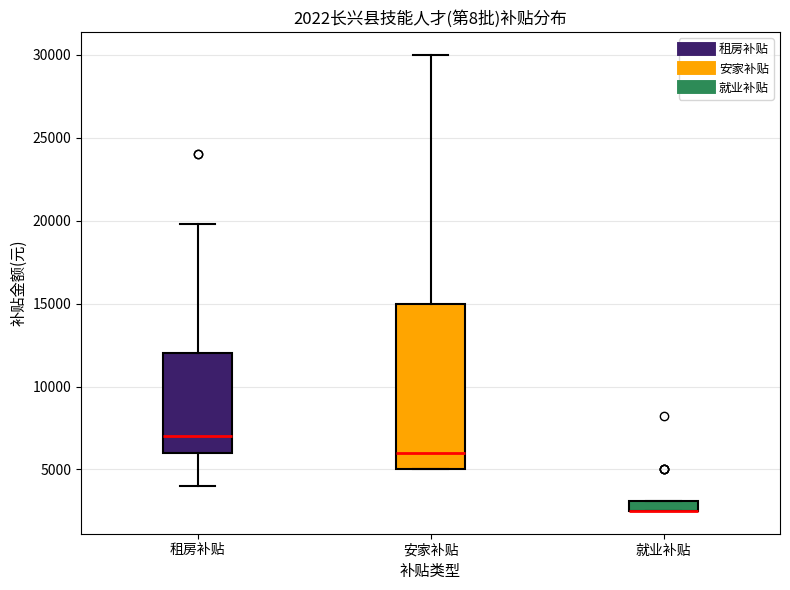

Which box is the tallest, from its lower edge to its upper edge?

安家补贴